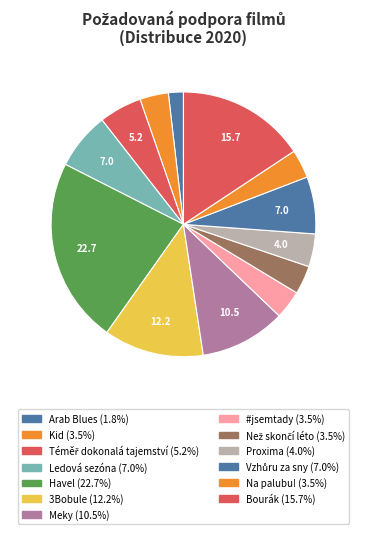

Is Bourák the majority of the pie?

No